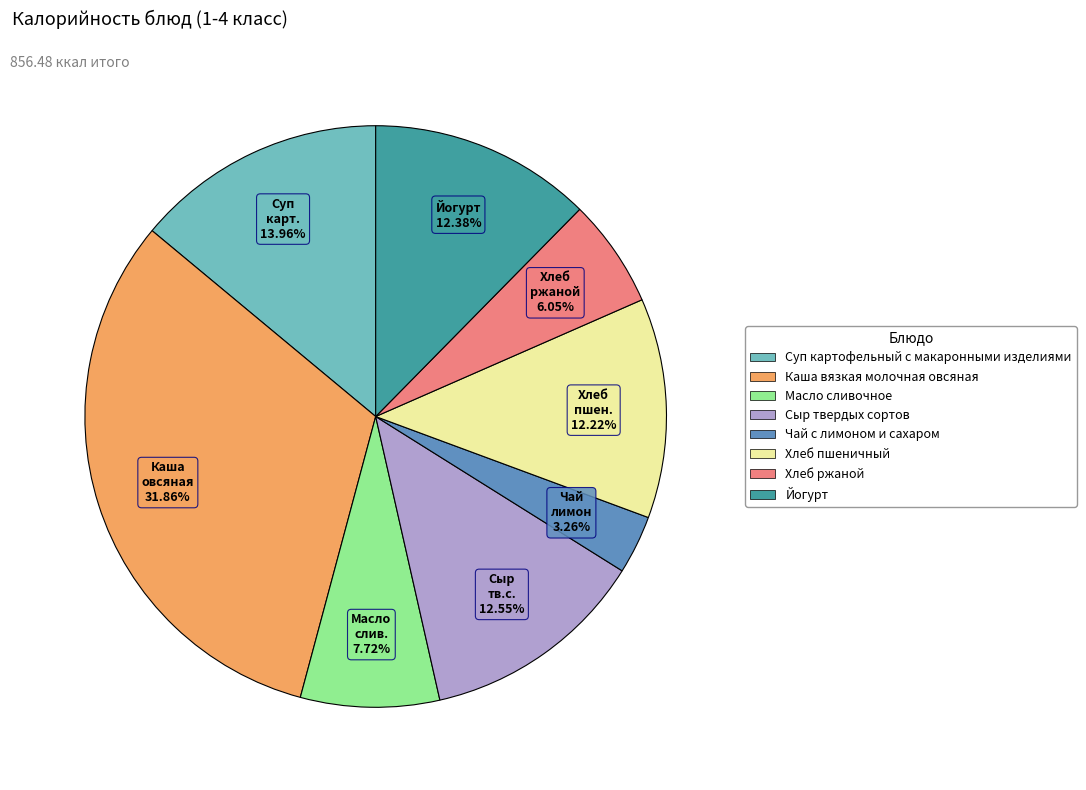

Is there any slice that represents more than half of the pie?

No